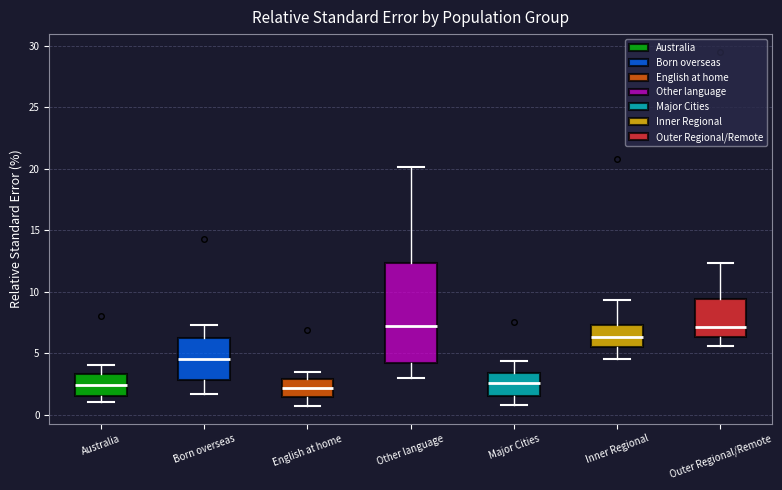

Reading left to right, transcribe this box plot: for each box, give where its median line is, the range the box spans, and where its two whiskers end, as read against the y-axis. The values are not printed on the chart, so give them approximately, as read against the axis.

Australia: median 2.5, box 1.5 to 3.5, whiskers 1.0 to 4.0
Born overseas: median 4.5, box 3.0 to 6.0, whiskers 1.5 to 7.5
English at home: median 2.0, box 1.5 to 3.0, whiskers 0.5 to 3.5
Other language: median 7.0, box 4.0 to 12.5, whiskers 3.0 to 20.0
Major Cities: median 2.5, box 1.5 to 3.5, whiskers 1.0 to 4.5
Inner Regional: median 6.5, box 5.5 to 7.5, whiskers 4.5 to 9.5
Outer Regional/Remote: median 7.0, box 6.5 to 9.5, whiskers 5.5 to 12.5